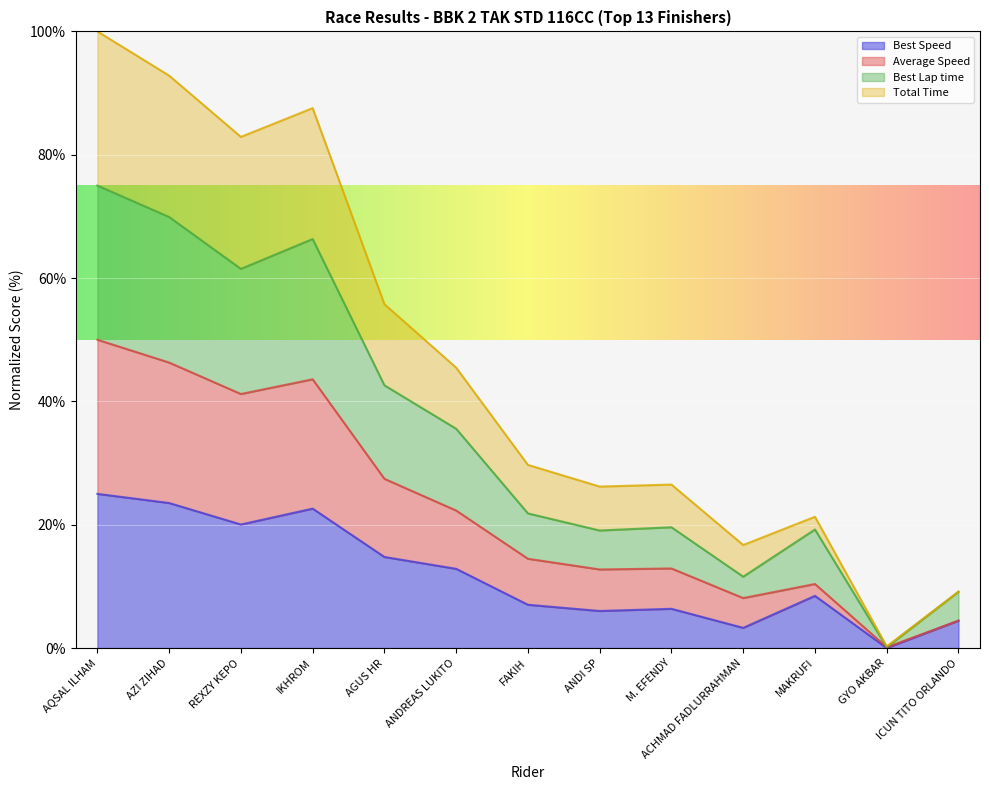

What is the label of the 13th point from the left?

ICUN TITO ORLANDO